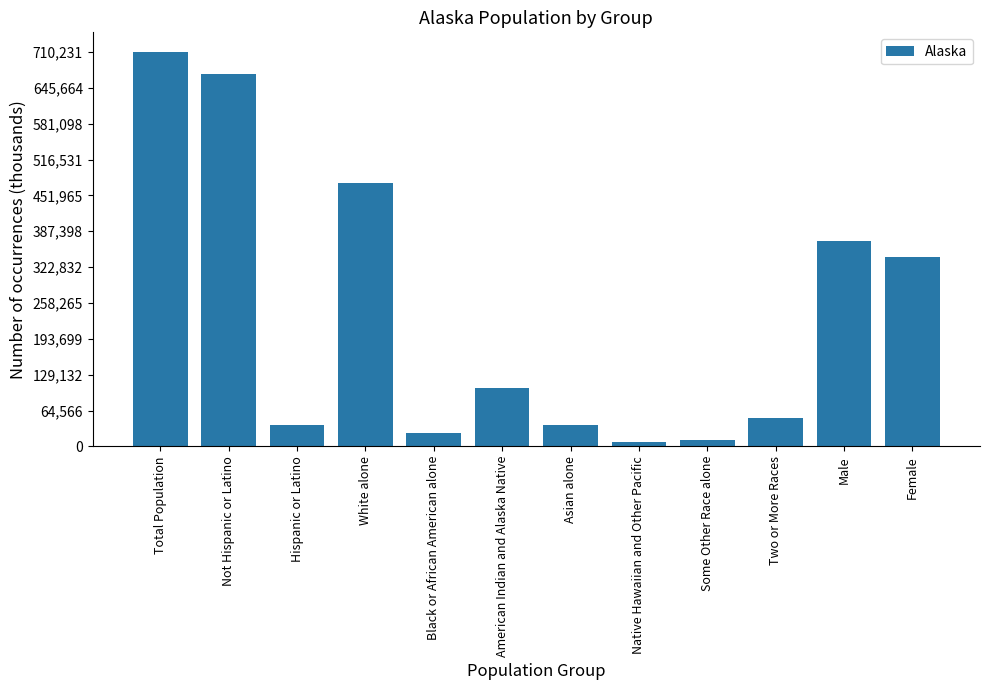

How many bars are there in total?

12